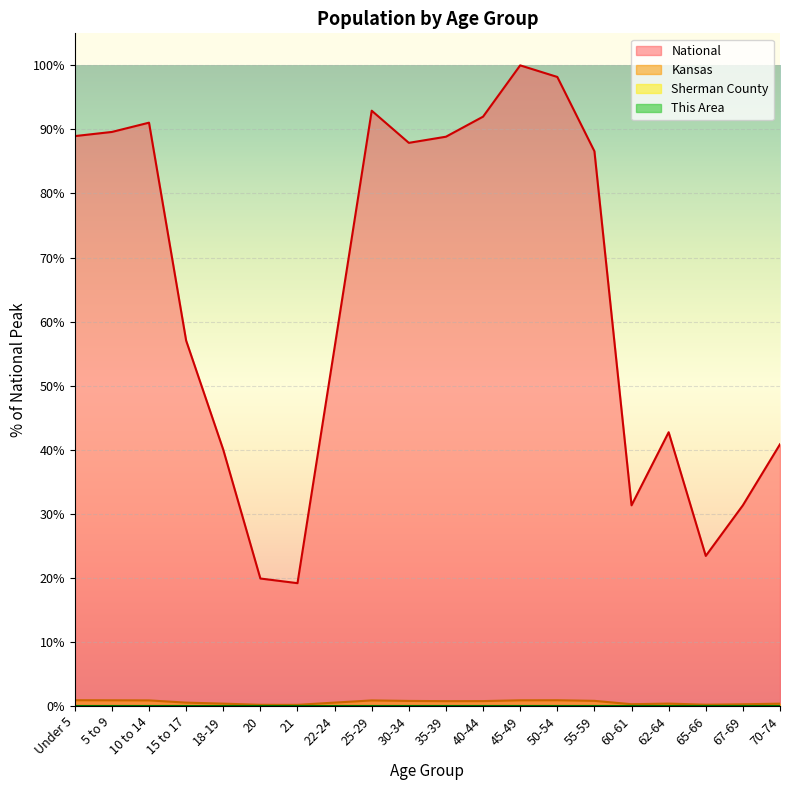

What is the sum of all Kansas values?

11.7